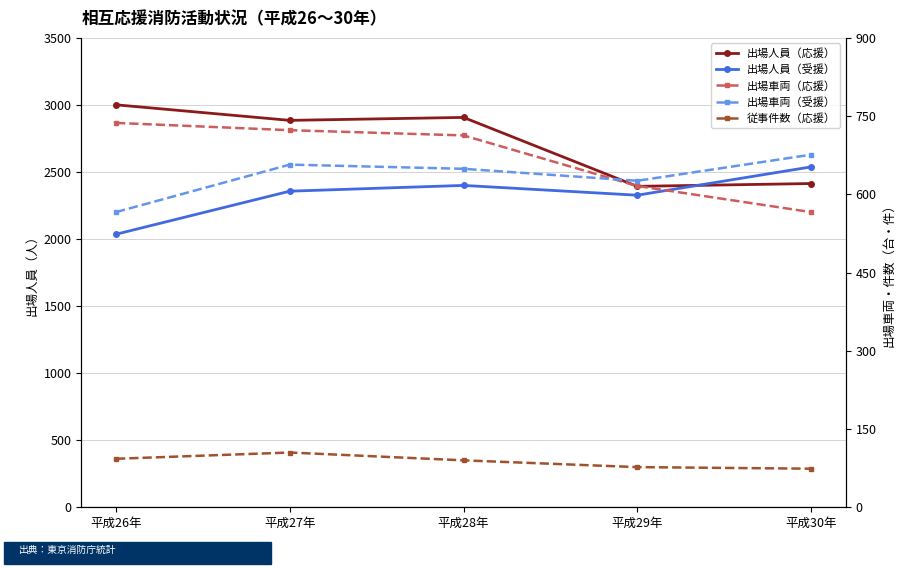

What position from the left is 平成28年?

3